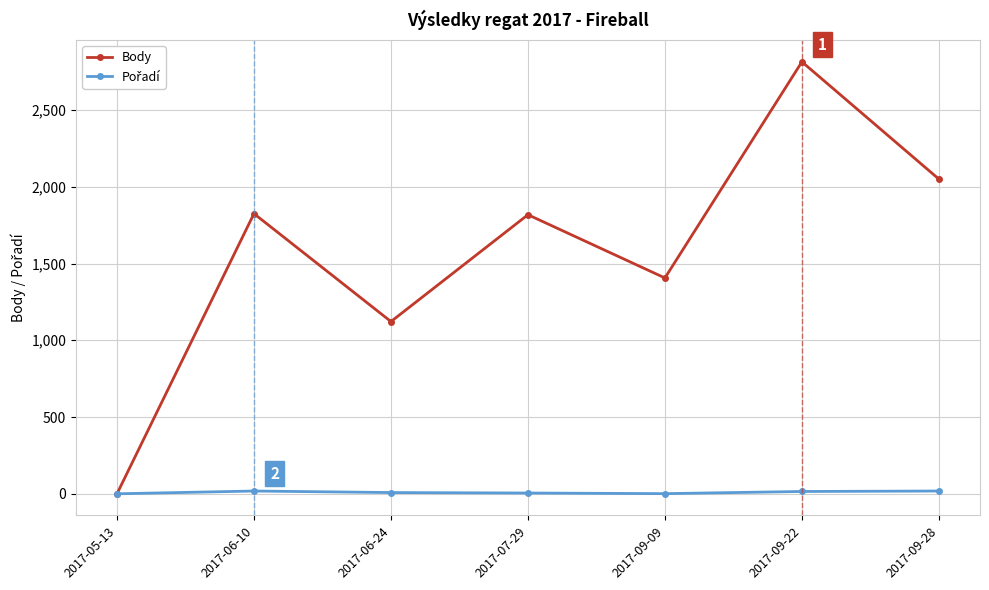

How many distinct data groups are displayed?

2